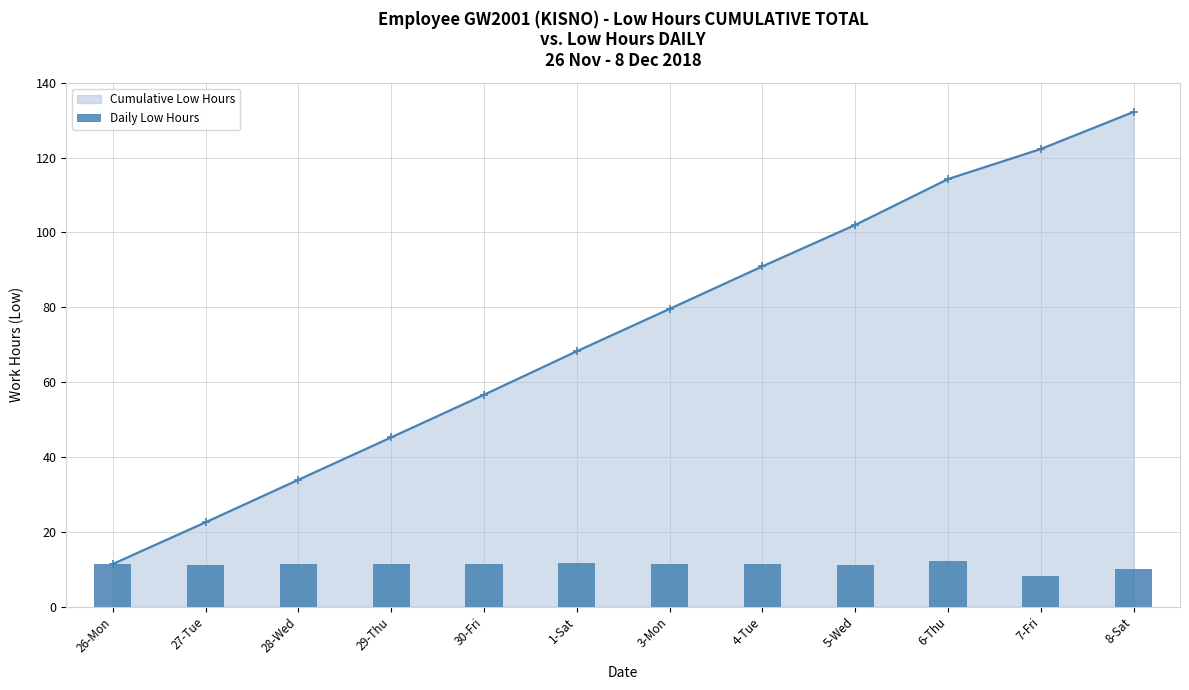

Reading right to left, transcribe all the data shown in this chart.

Cumulative Low Hours: 132.2	122.3	114.3	102.0	90.9	79.6	68.2	56.6	45.2	33.9	22.5	11.4
Daily Low Hours: 9.9	8.0	12.3	11.1	11.4	11.3	11.6	11.4	11.3	11.4	11.2	11.4